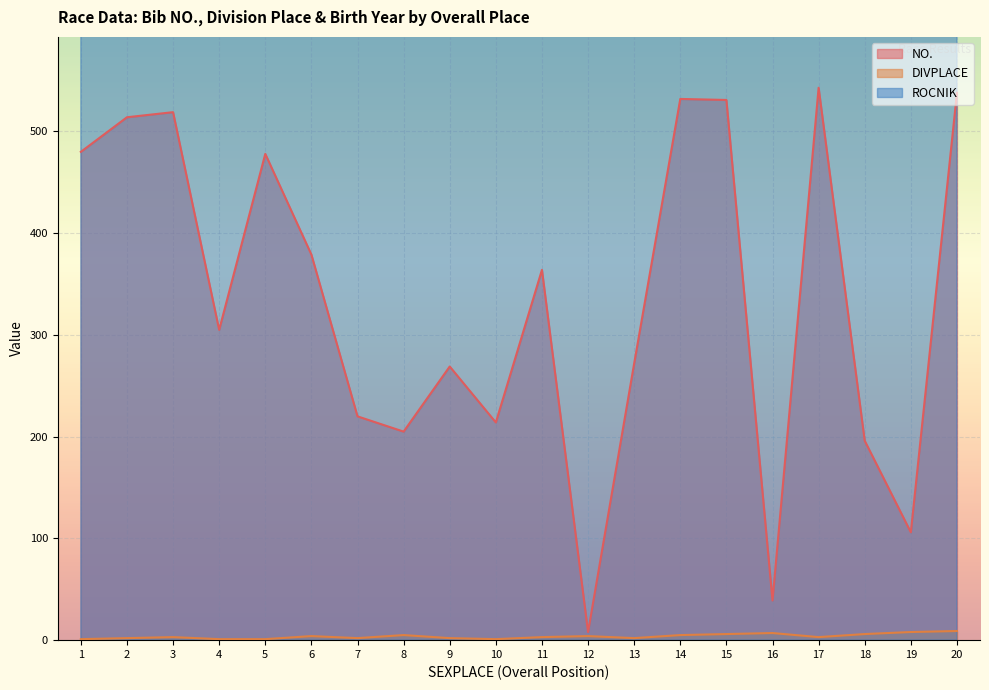

True or false: ROCNIK and DIVPLACE cross at least once.

False